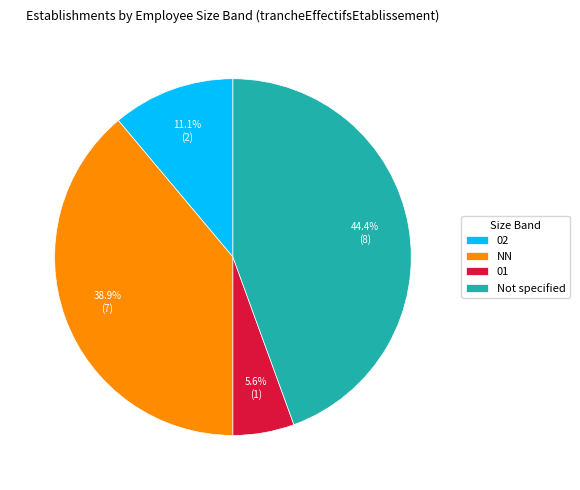

Is 01 the majority of the pie?

No